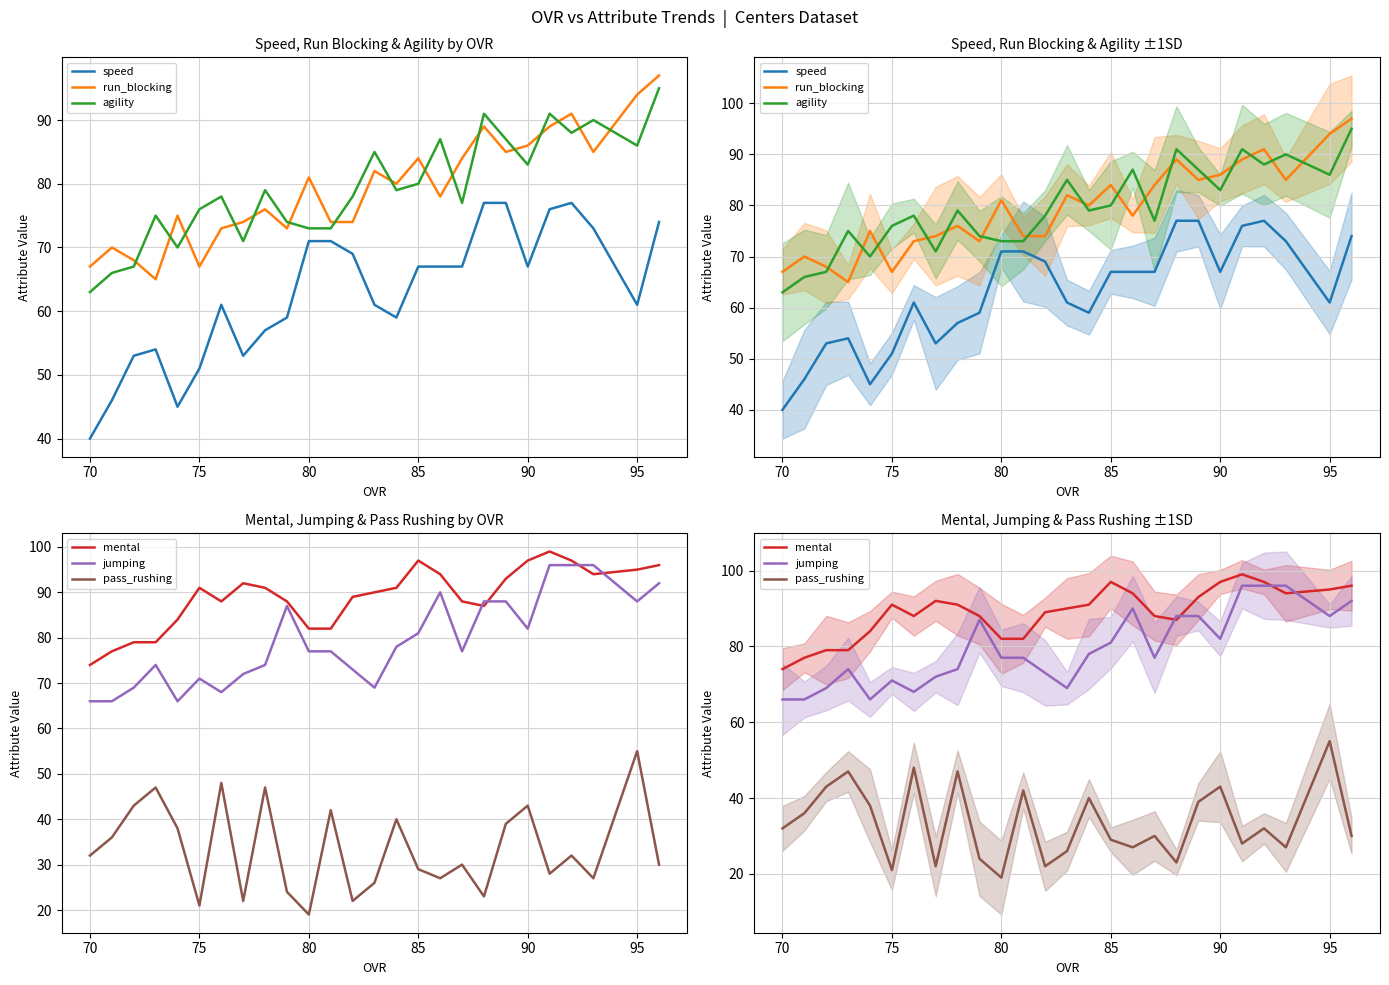

How many values in the speed series exceed 67?

9